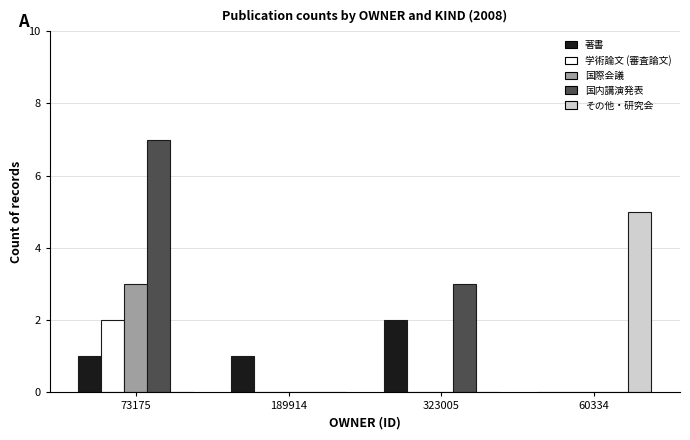

Reading left to right, transcribe all the data shown in this chart.

著書: 73175=1	189914=1	323005=2	60334=0
学術論文 (審査論文): 73175=2	189914=0	323005=0	60334=0
国際会議: 73175=3	189914=0	323005=0	60334=0
国内講演発表: 73175=7	189914=0	323005=3	60334=0
その他・研究会: 73175=0	189914=0	323005=0	60334=5